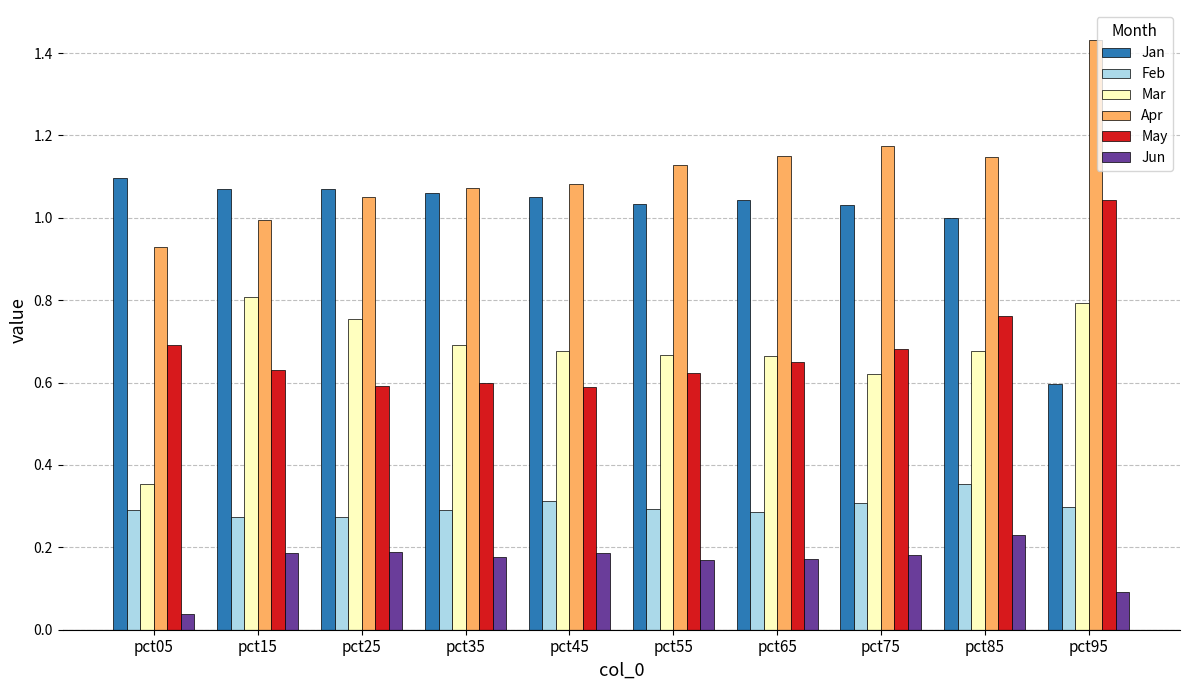

How many bars are there in each group?

6